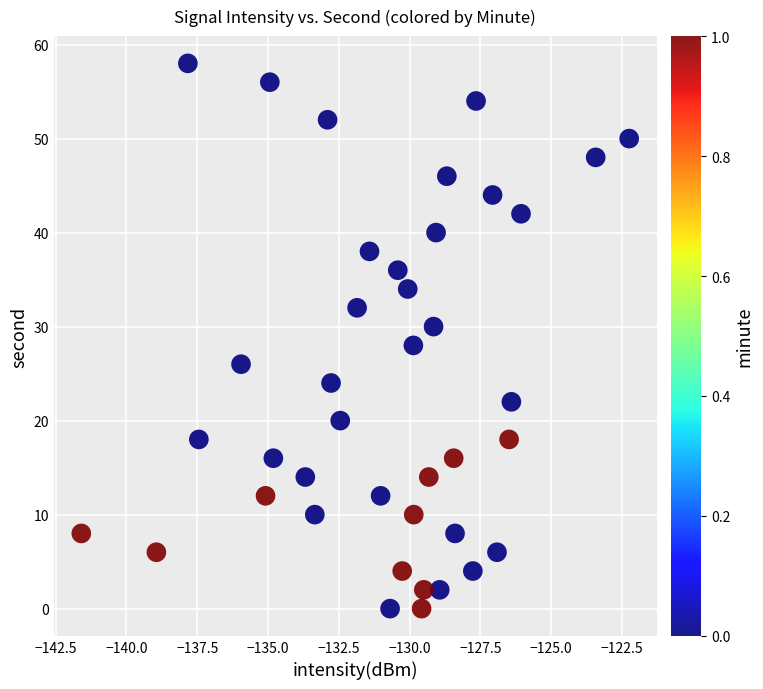

What is the range of Y values (max minus min)?

58